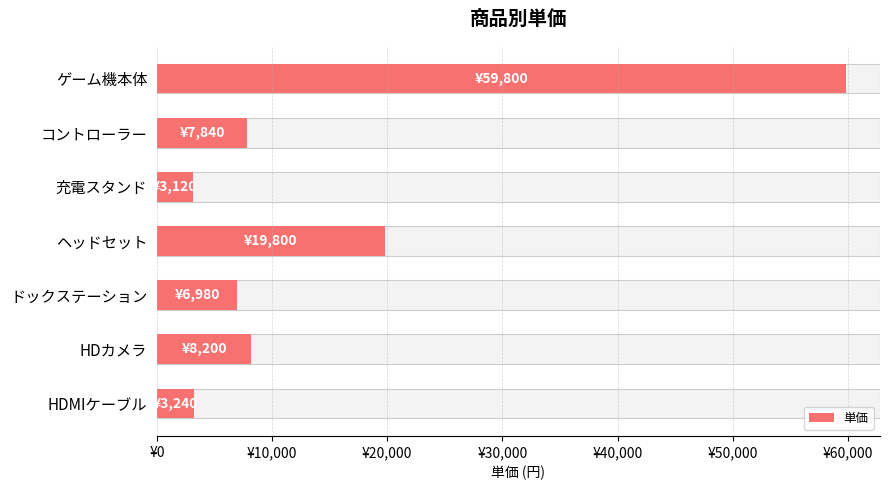

Is it true that the value at HDMIケーブル is 1078?

False